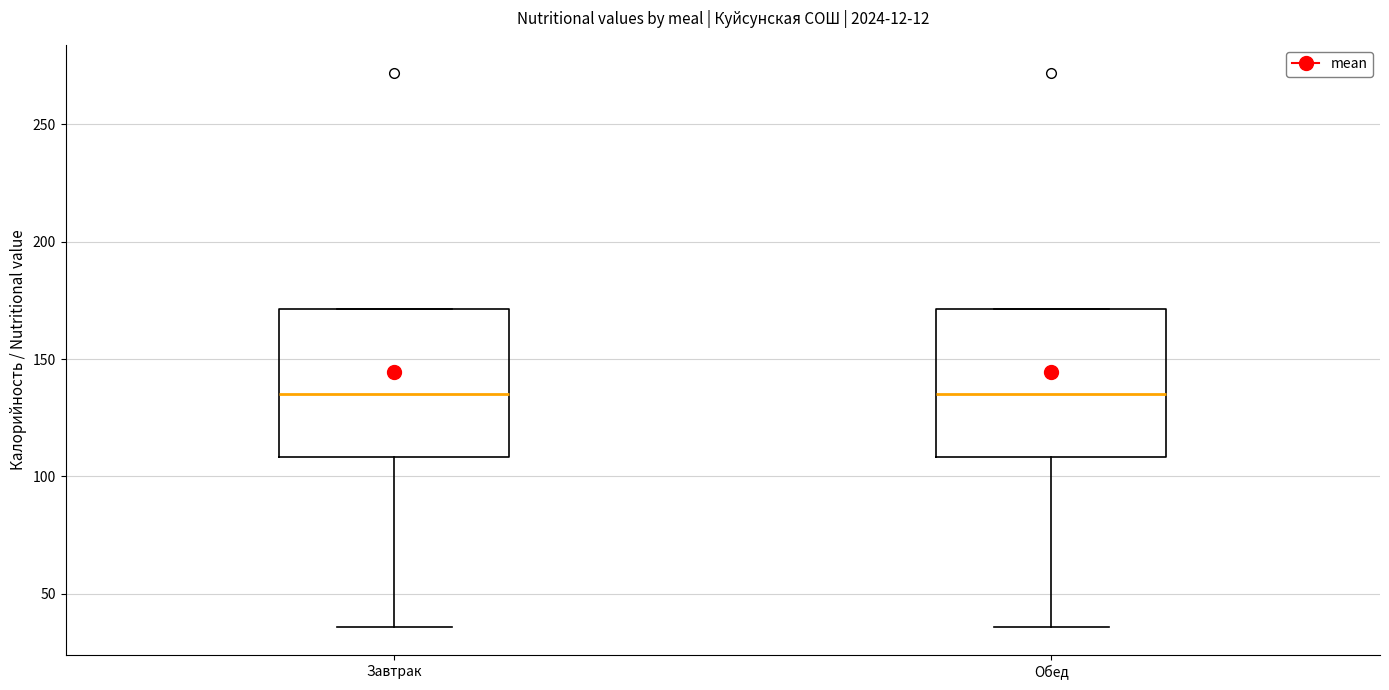

Reading left to right, transcribe this box plot: for each box, give where its median line is, the range the box spans, and where its two whiskers end, as read against the y-axis. The values are not printed on the chart, so give them approximately, as read against the axis.

Завтрак: median 135, box 110 to 170, whiskers 35 to 170
Обед: median 135, box 110 to 170, whiskers 35 to 170